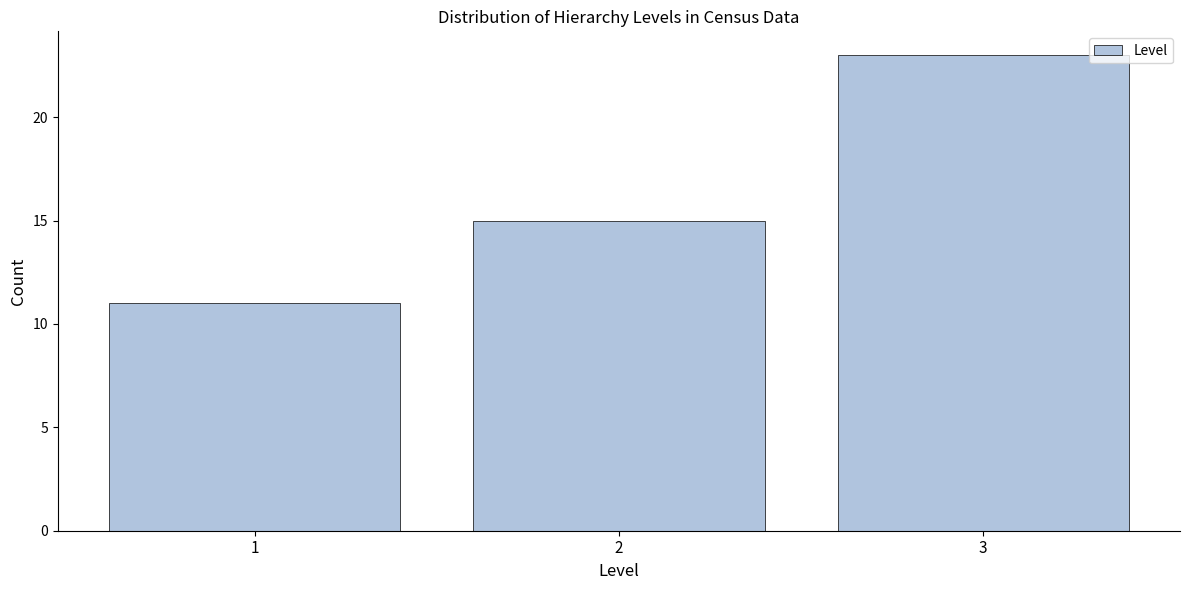

Reading left to right, extract all data points from this chart.

1=11	2=15	3=23